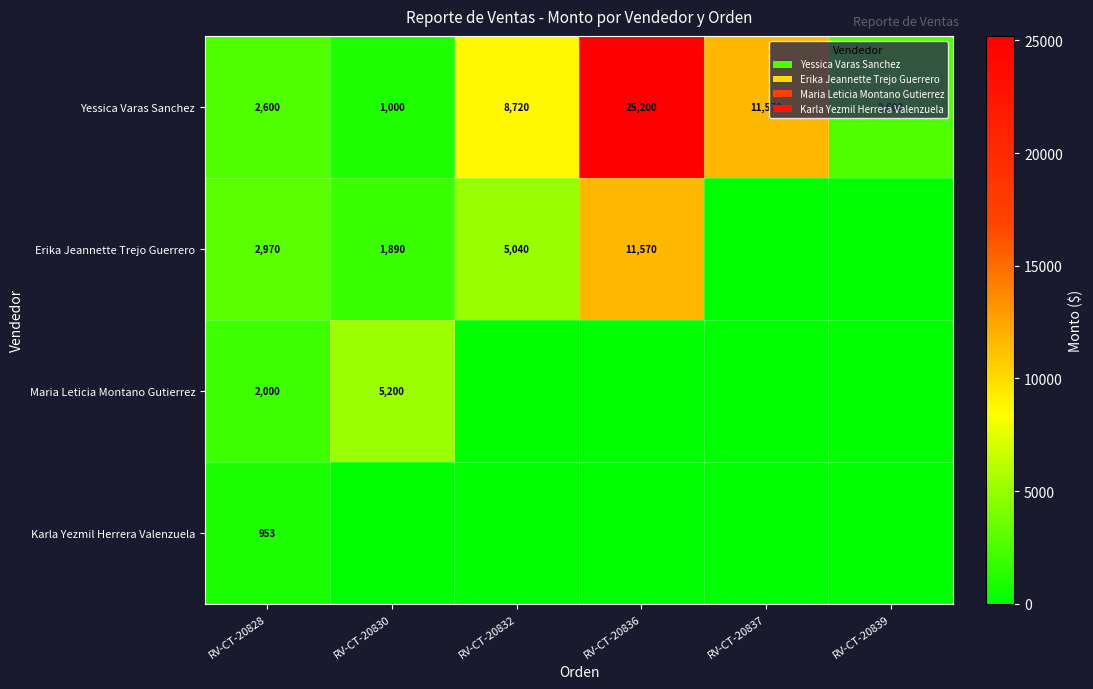

What value does the Yessica Varas Sanchez series have at RV-CT-20828?

2600